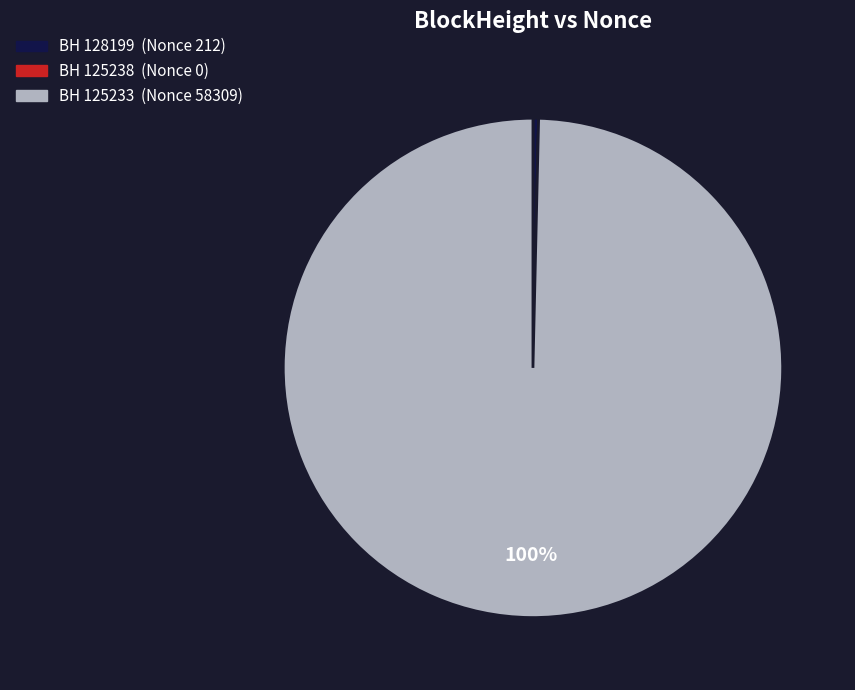

Is there a majority slice in this chart?

Yes